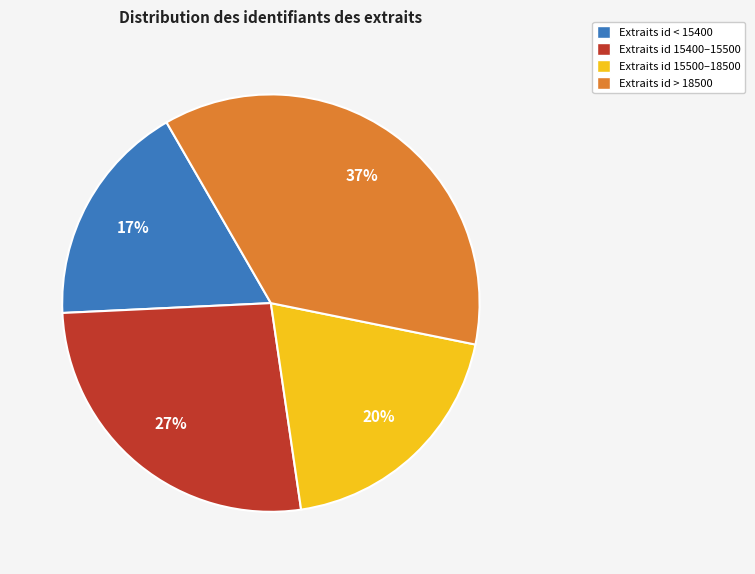

Does any single category account for the majority?

No